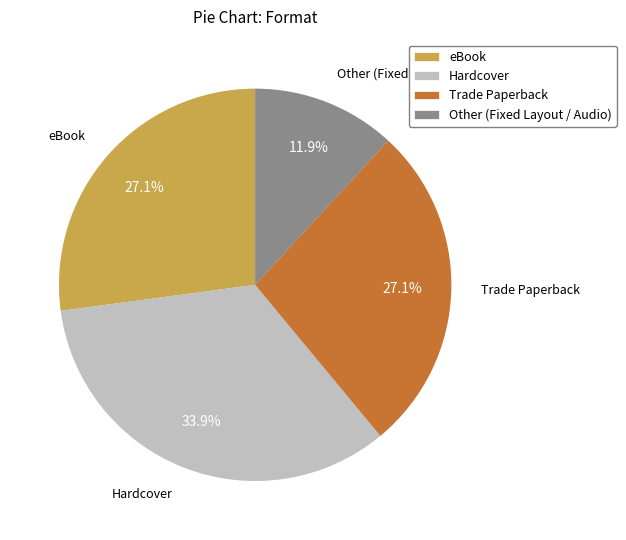

The Trade Paperback slice represents 32% of the pie. True or false?

True